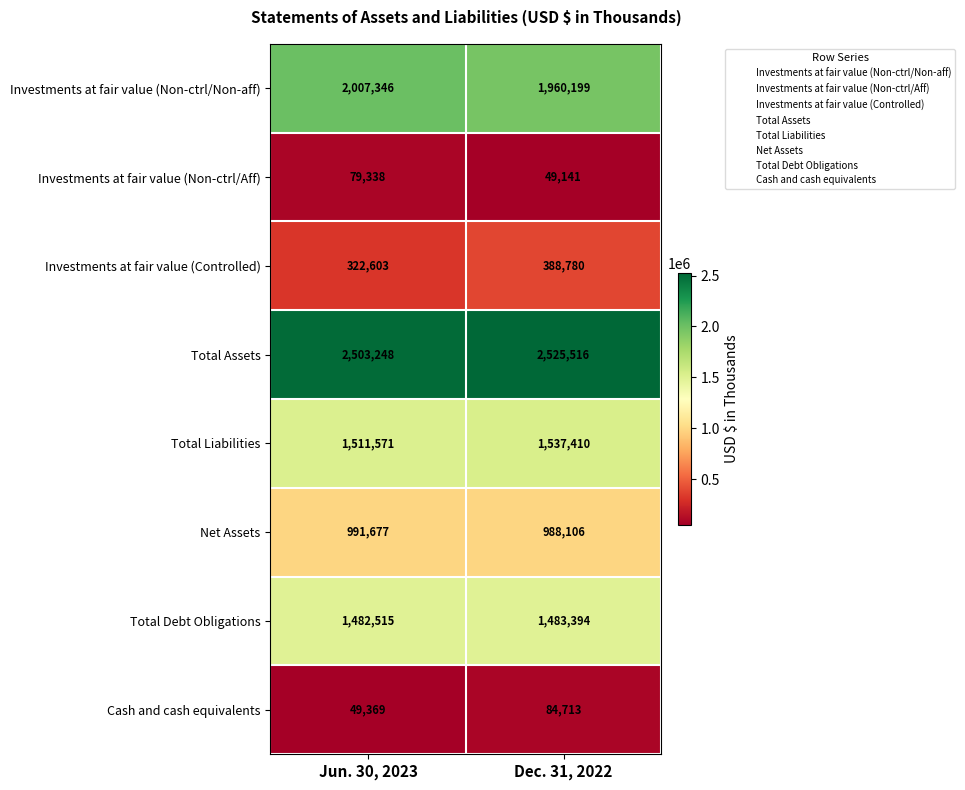

The Total Liabilities series shows 1537410 at Dec. 31, 2022. True or false?

True